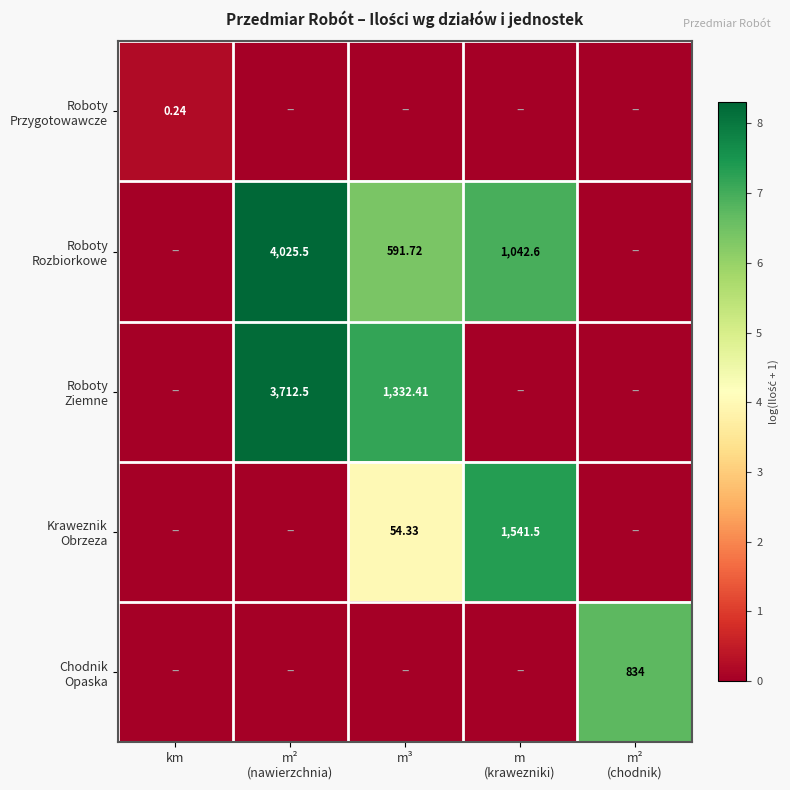

Rank the series by their average value, from highest to lowest.

Roboty Rozbiorkowe, Roboty Ziemne, Kraweznik Obrzeza, Chodnik Opaska, Roboty Przygotowawcze